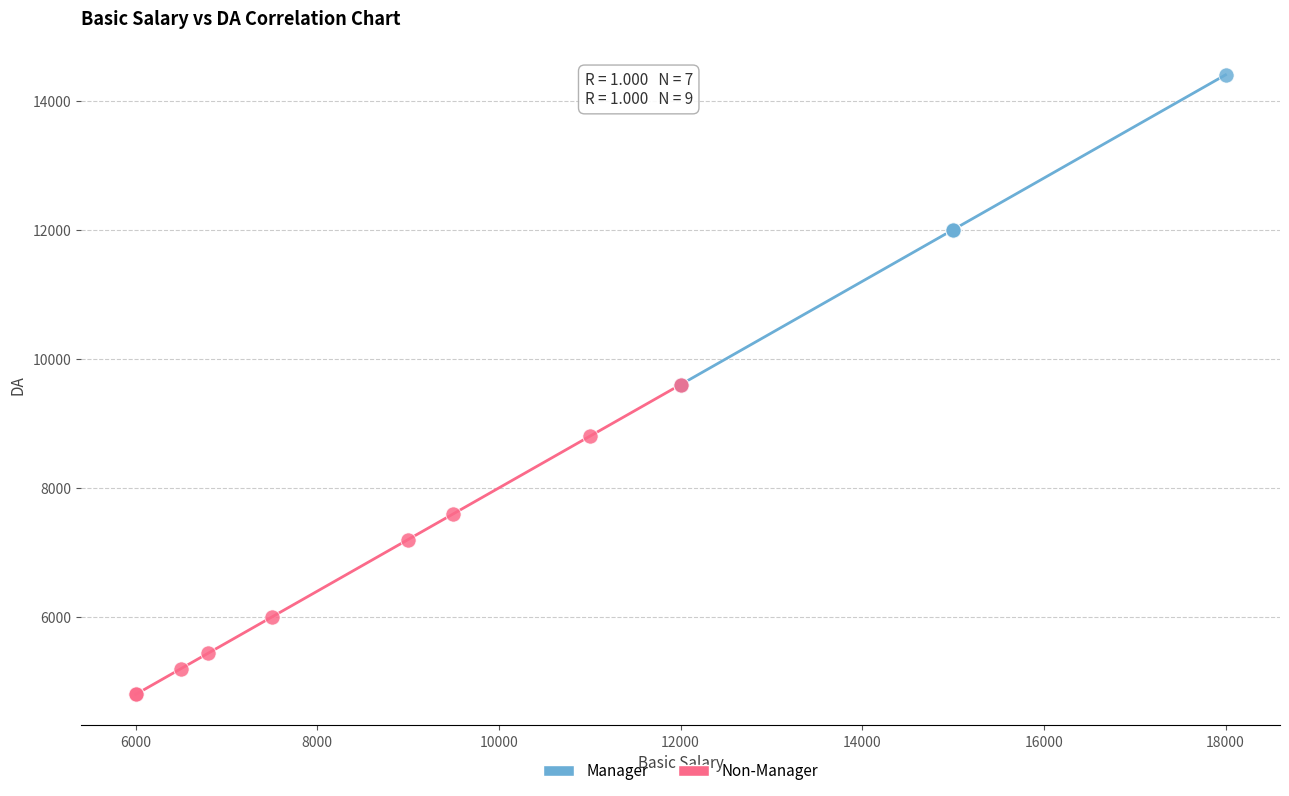

Which series reaches the minimum Y coordinate?

Non-Manager